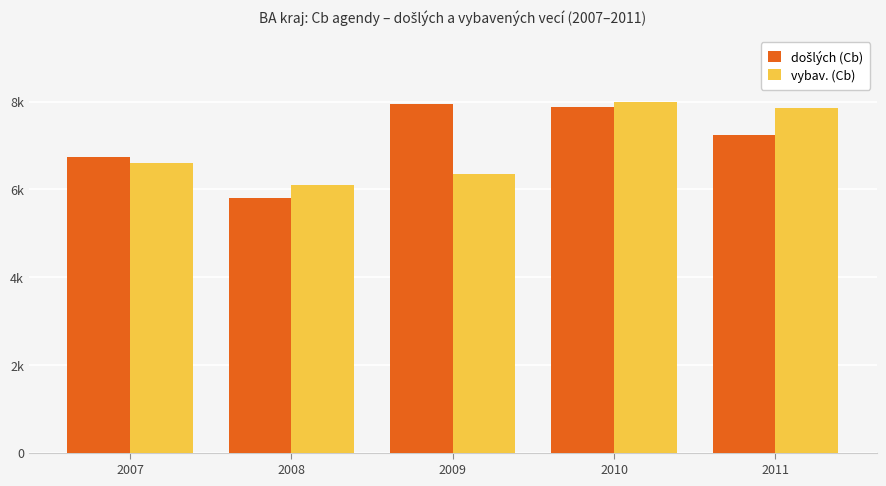

Reading right to left, list all the values displayed in this chart.

došlých (Cb): 2011=7237	2010=7881	2009=7950	2008=5808	2007=6742
vybav. (Cb): 2011=7852	2010=8004	2009=6361	2008=6104	2007=6595